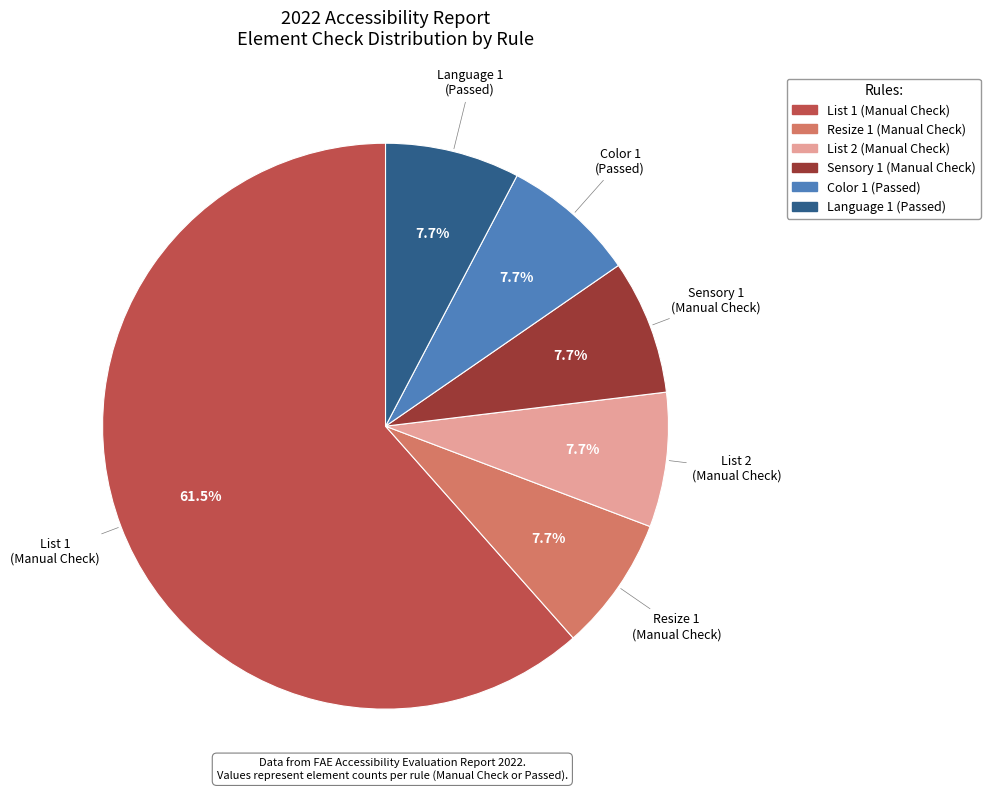

The List 1 slice represents 1% of the pie. True or false?

False